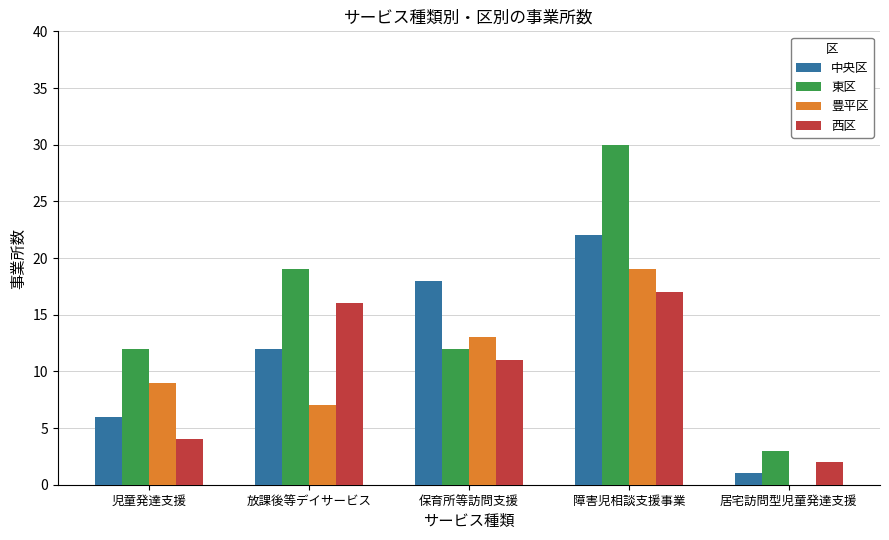

What is the sum of all 豊平区 values?

48